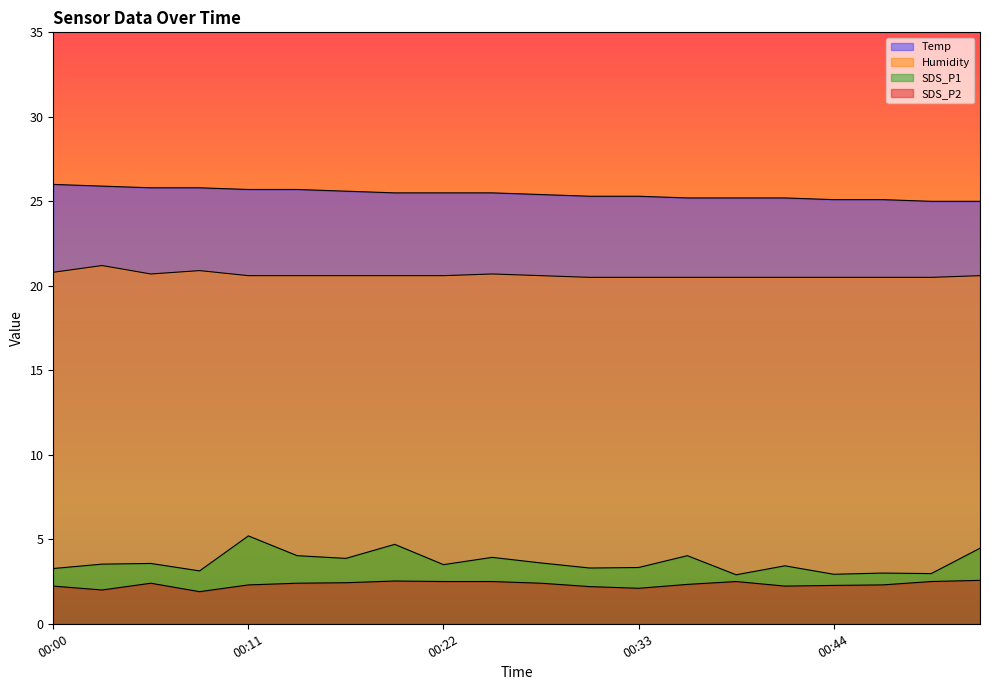

What is the lowest value of the SDS_P1 series?

2.9